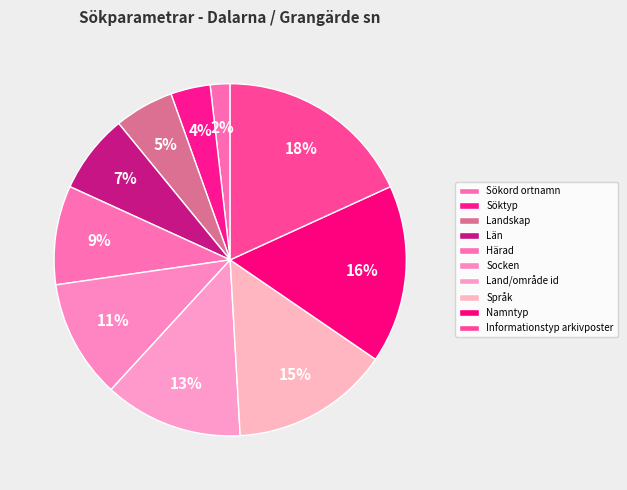

Between Sökord ortnamn and Namntyp, which is larger?

Namntyp